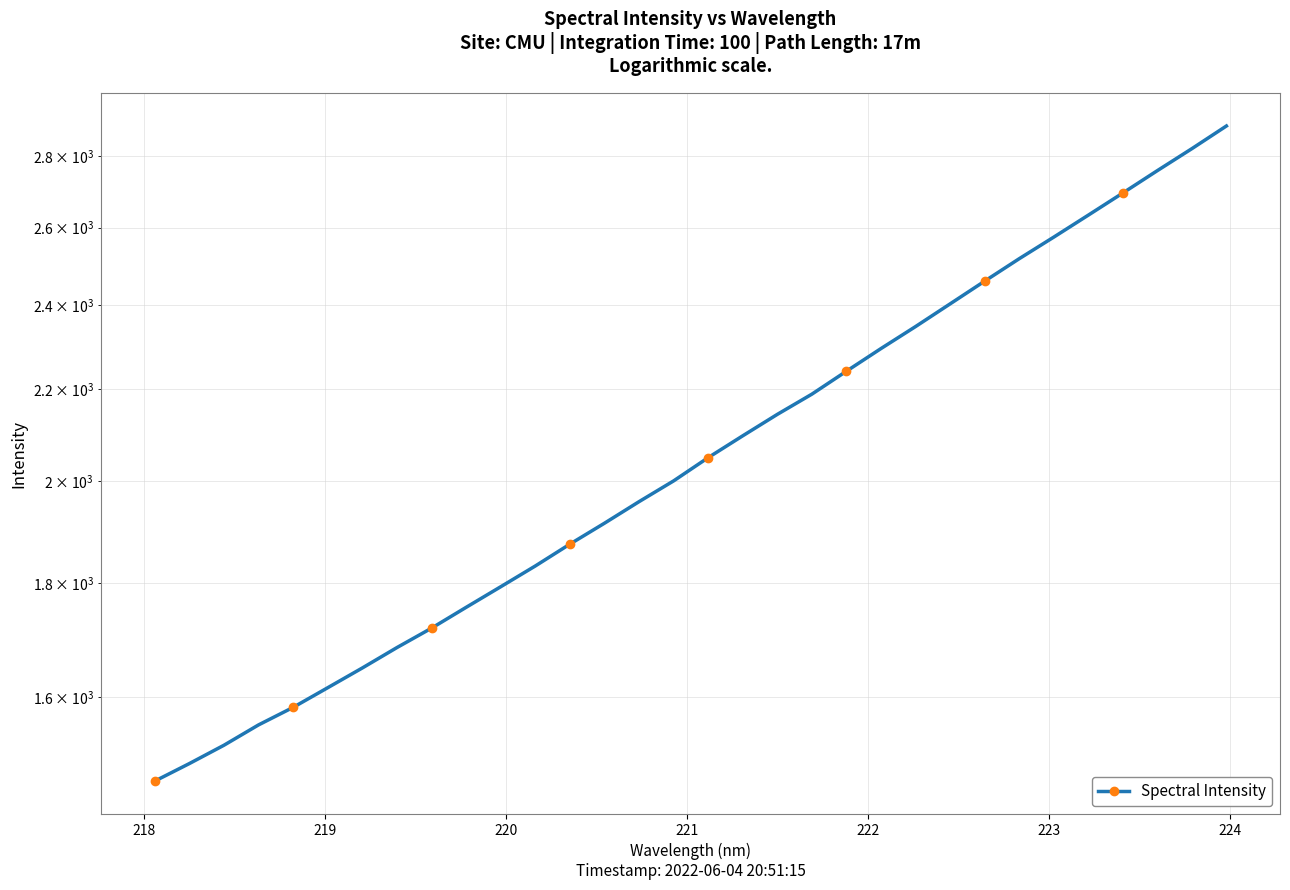

How many distinct data groups are displayed?

1